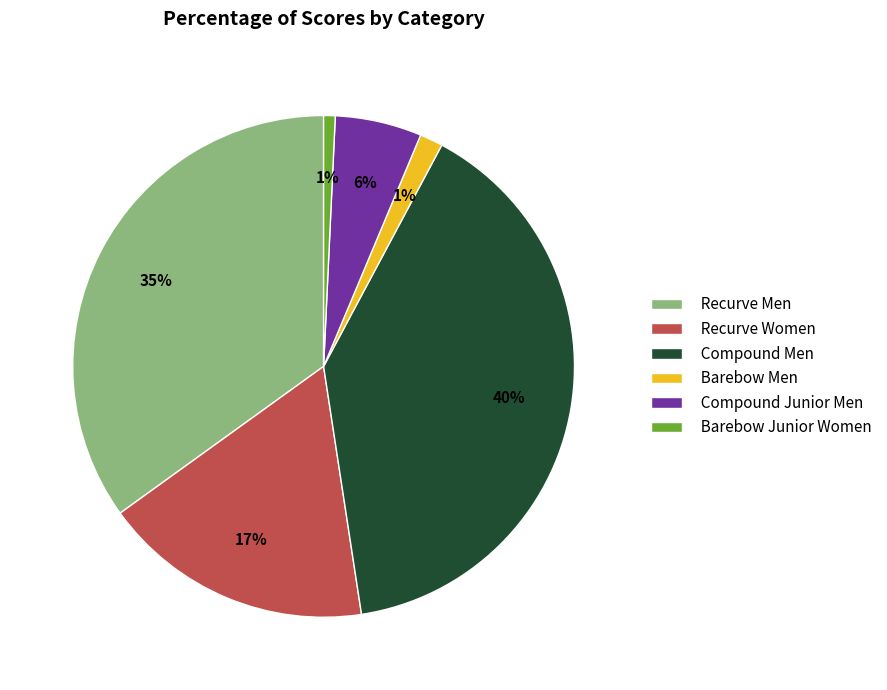

Does Recurve Men represent more than half of the total?

No